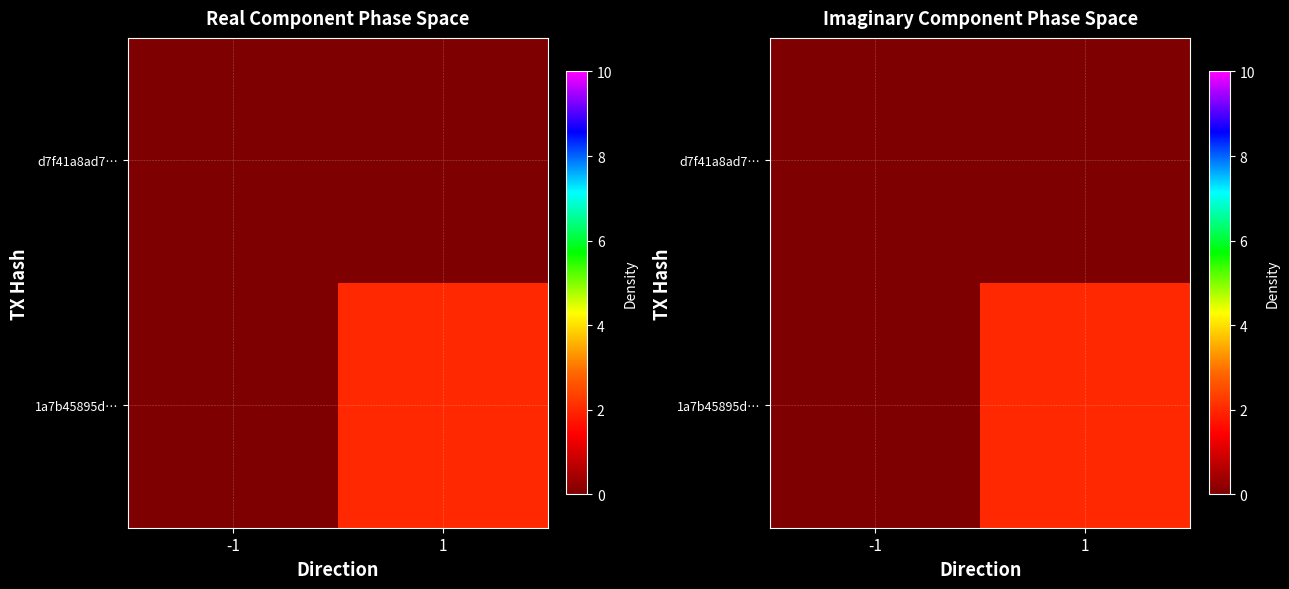

At which category is the sum across all series the highest?

1